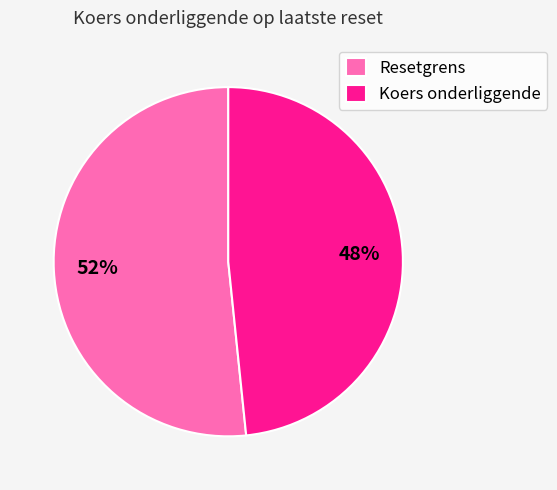

How many slices are in this pie chart?

2